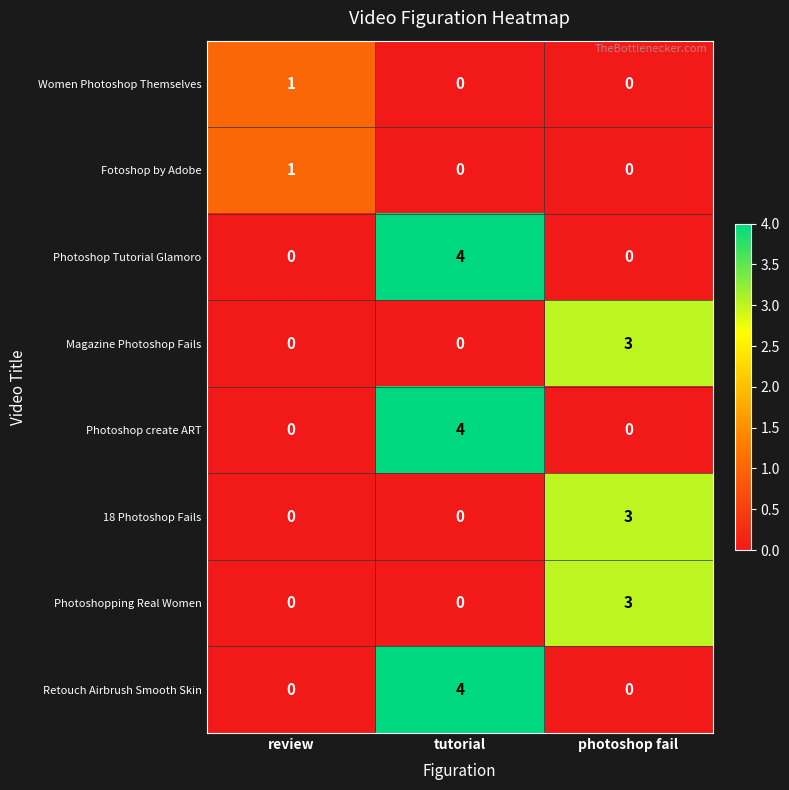

Reading left to right, extract all data points from this chart.

Women Photoshop Themselves: review=1	tutorial=0	photoshop fail=0
Fotoshop by Adobe: review=1	tutorial=0	photoshop fail=0
Photoshop Tutorial Glamoro: review=0	tutorial=4	photoshop fail=0
Magazine Photoshop Fails: review=0	tutorial=0	photoshop fail=3
Photoshop create ART: review=0	tutorial=4	photoshop fail=0
18 Photoshop Fails: review=0	tutorial=0	photoshop fail=3
Photoshopping Real Women: review=0	tutorial=0	photoshop fail=3
Retouch Airbrush Smooth Skin: review=0	tutorial=4	photoshop fail=0